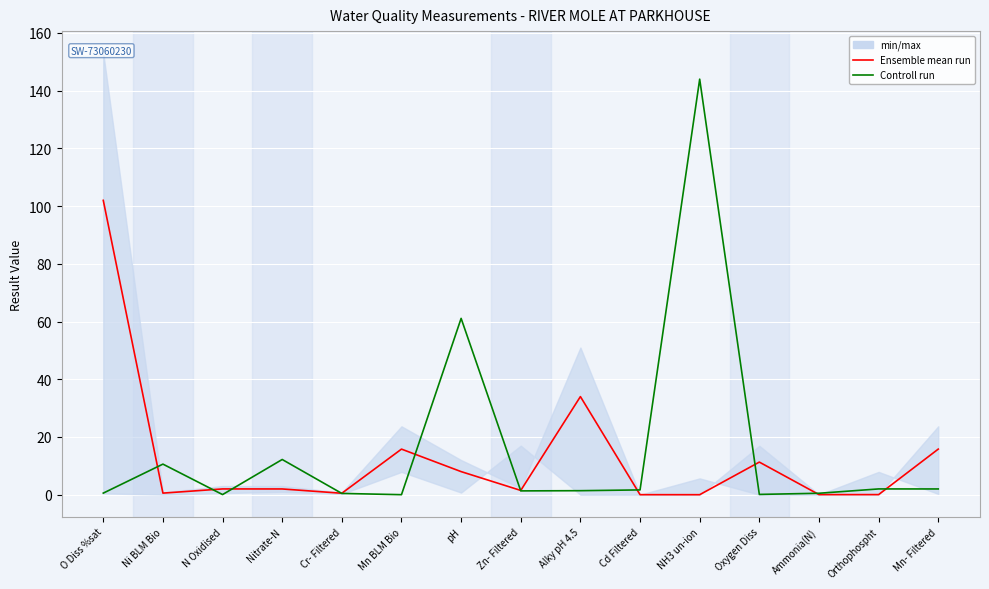

What is the sum of all Controll run values?

237.9